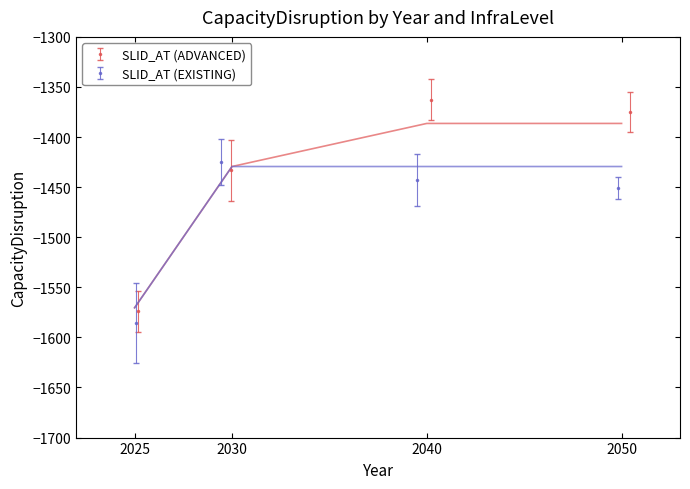

What is the value of the SLID_AT (ADVANCED) point at the 4th from the left?

-1374.9